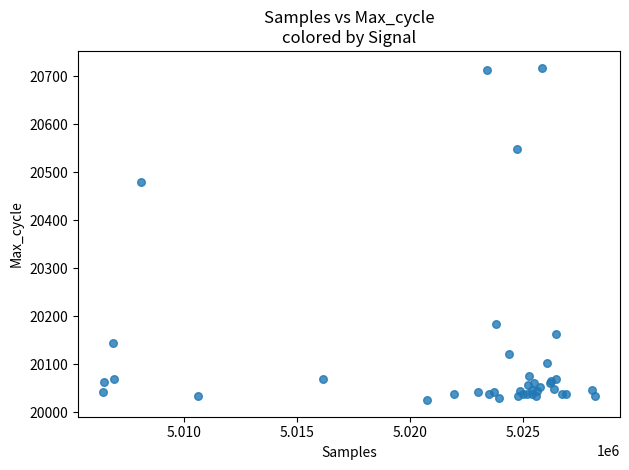

What Y value in the scatter plot is closest to 20371?

20479